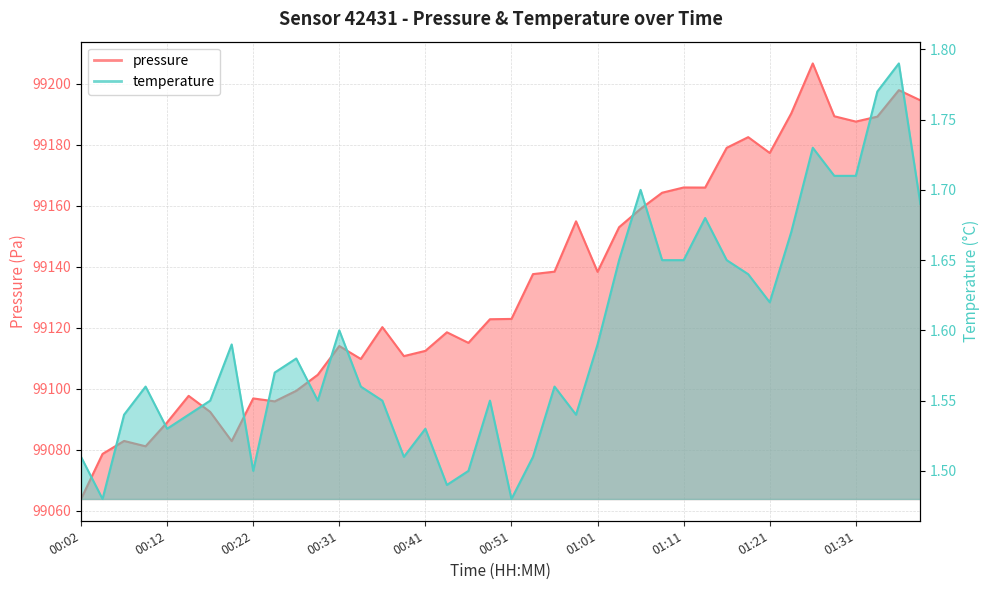

Which series has the widest spread of values?

pressure